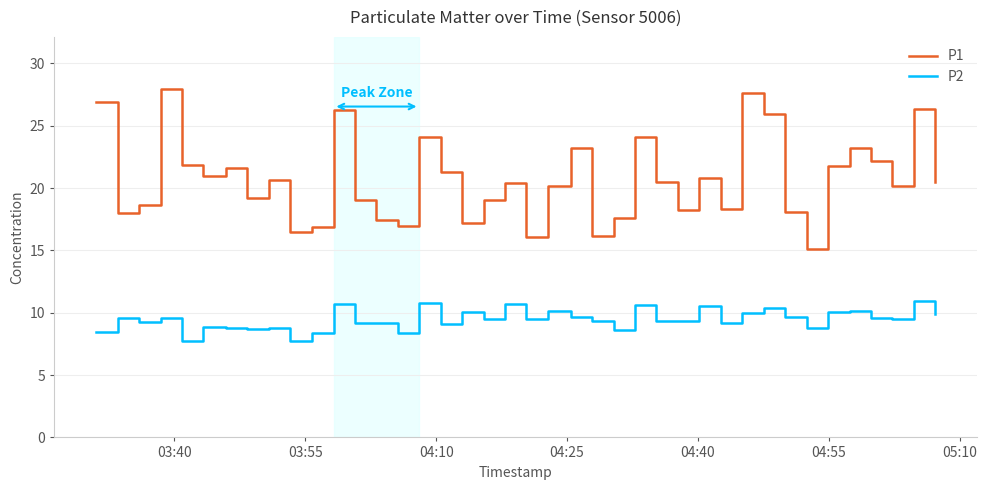

What are all the series names shown in the legend?

P1, P2